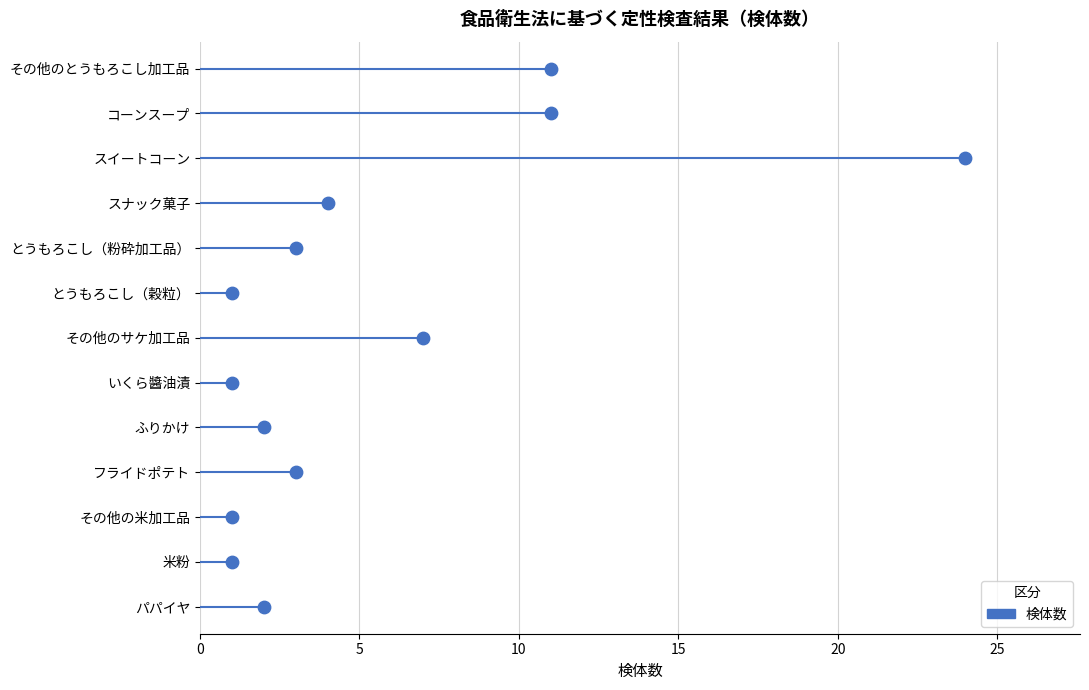

Which has a higher value, パパイヤ or ふりかけ?

パパイヤ